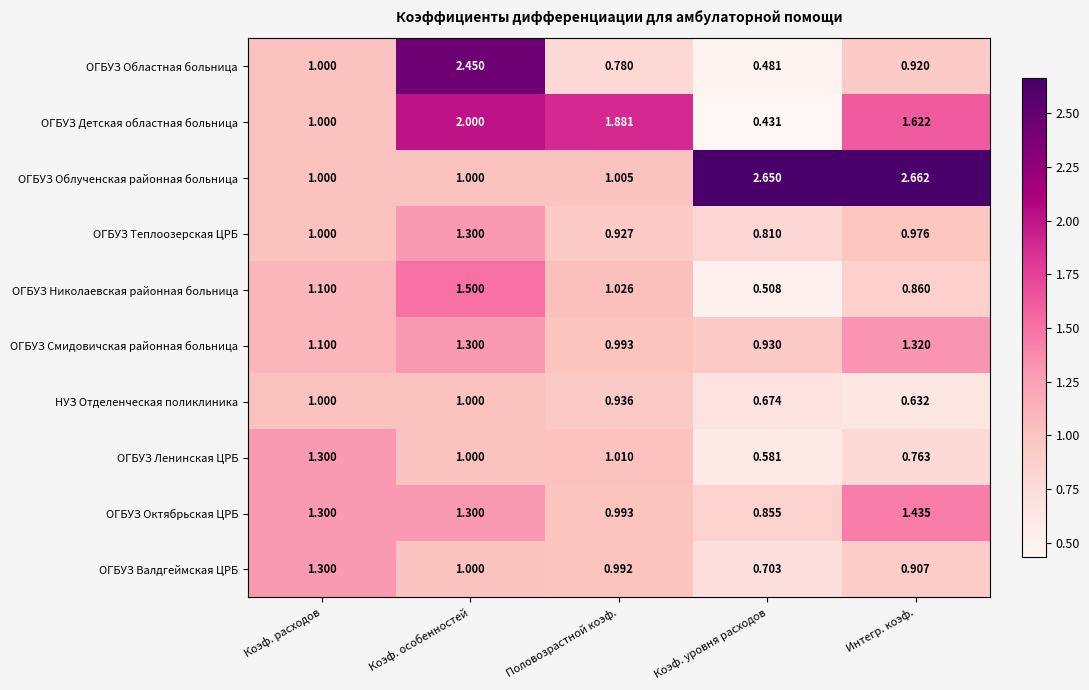

Rank the series at Коэф. уровня расходов from highest to lowest value.

ОГБУЗ Облученская районная больница, ОГБУЗ Смидовичская районная больница, ОГБУЗ Октябрьская ЦРБ, ОГБУЗ Теплоозерская ЦРБ, ОГБУЗ Валдгеймская ЦРБ, НУЗ Отделенческая поликлиника, ОГБУЗ Ленинская ЦРБ, ОГБУЗ Николаевская районная больница, ОГБУЗ Областная больница, ОГБУЗ Детская областная больница